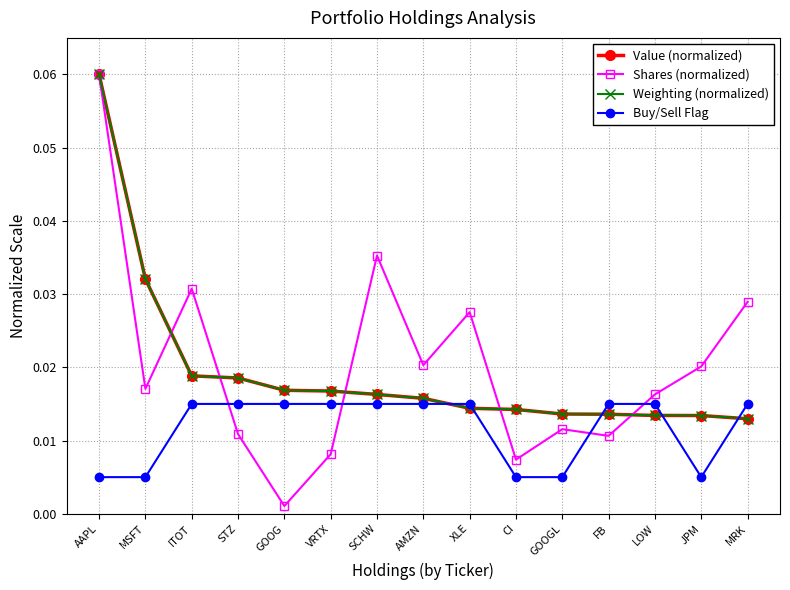

Between which two adjacent categories do Buy/Sell Flag and Shares (normalized) first intersect?

ITOT and STZ